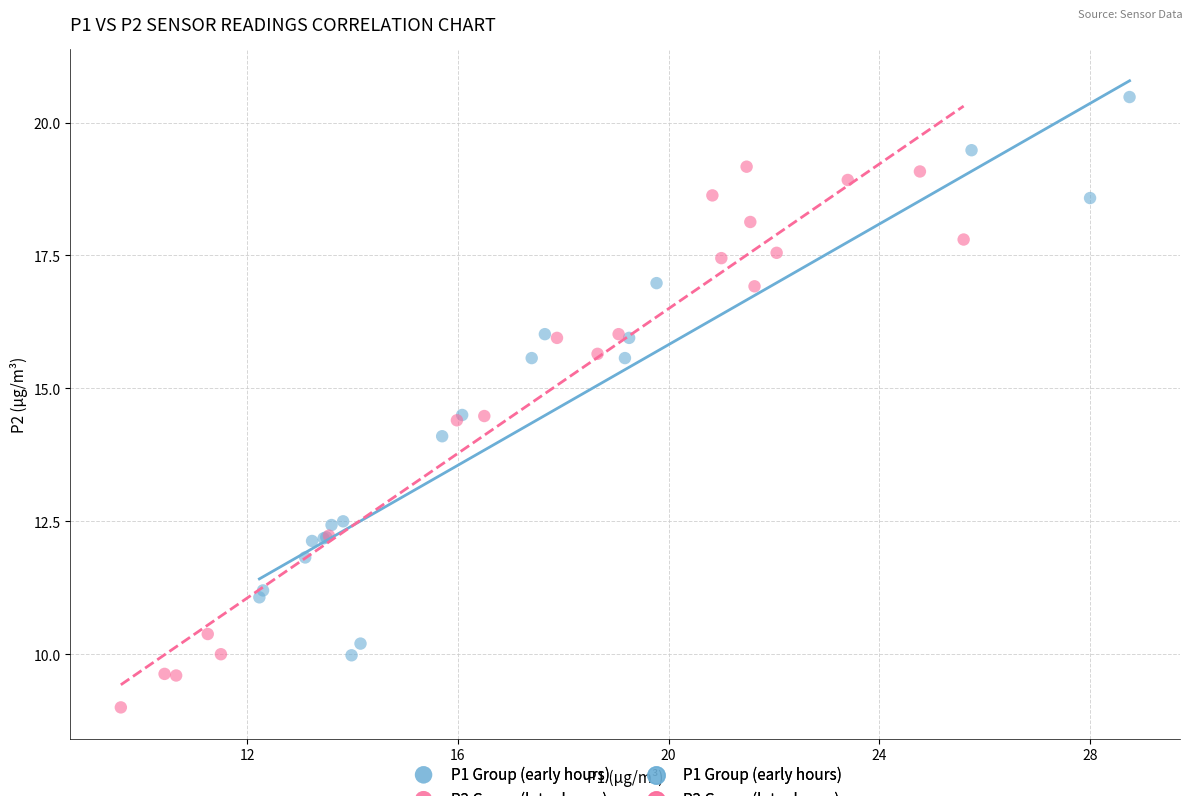

Which series contains the highest Y value?

P1 Group (early hours)